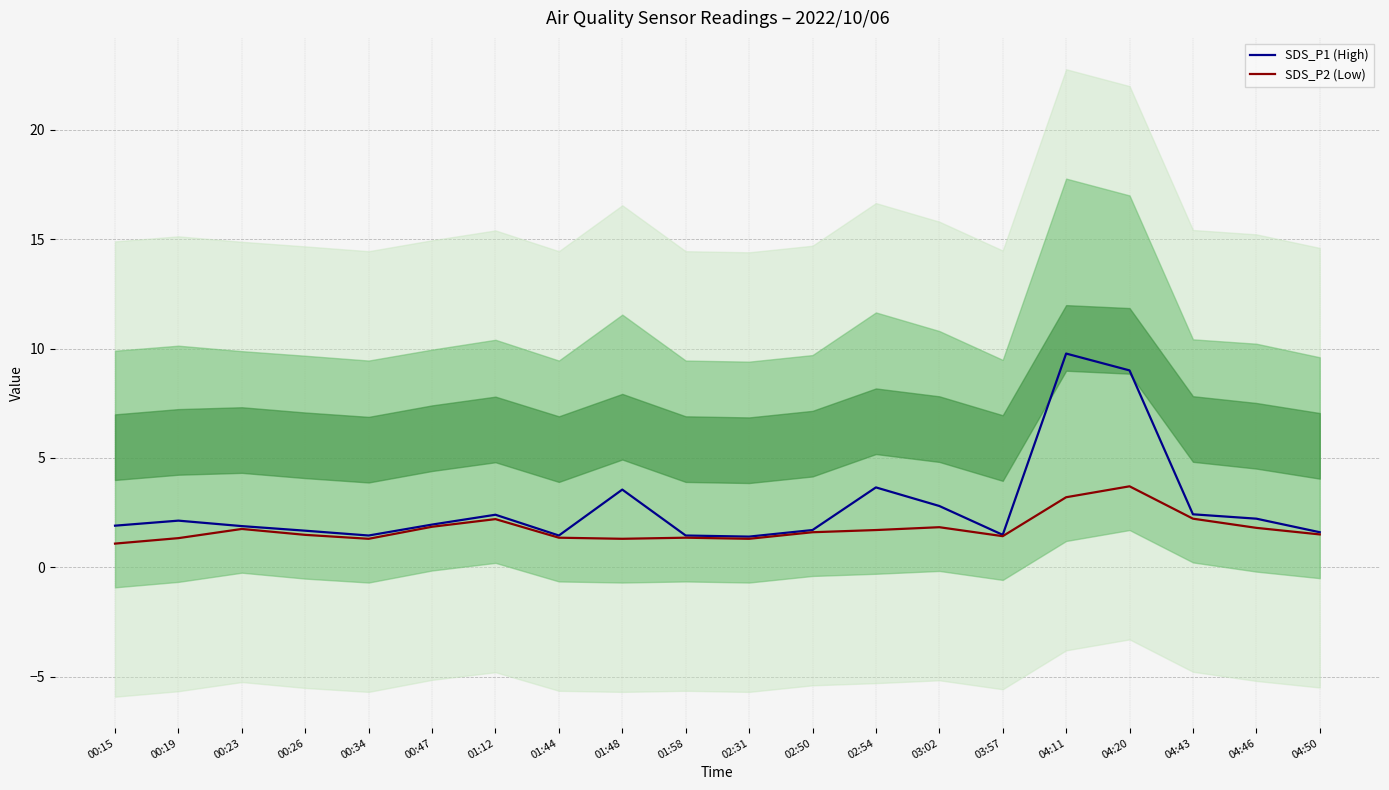

What is the average value of the SDS_P1 (High) series?

2.8